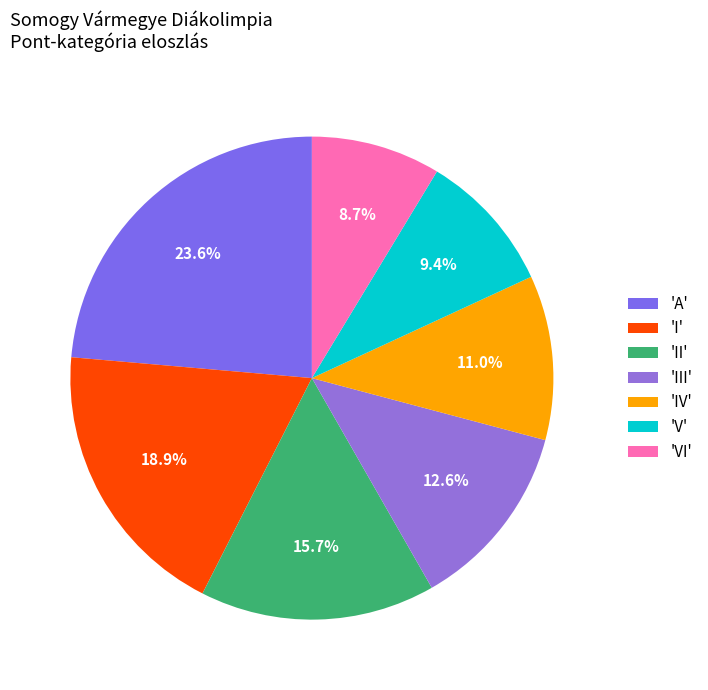

How many slices are in this pie chart?

7